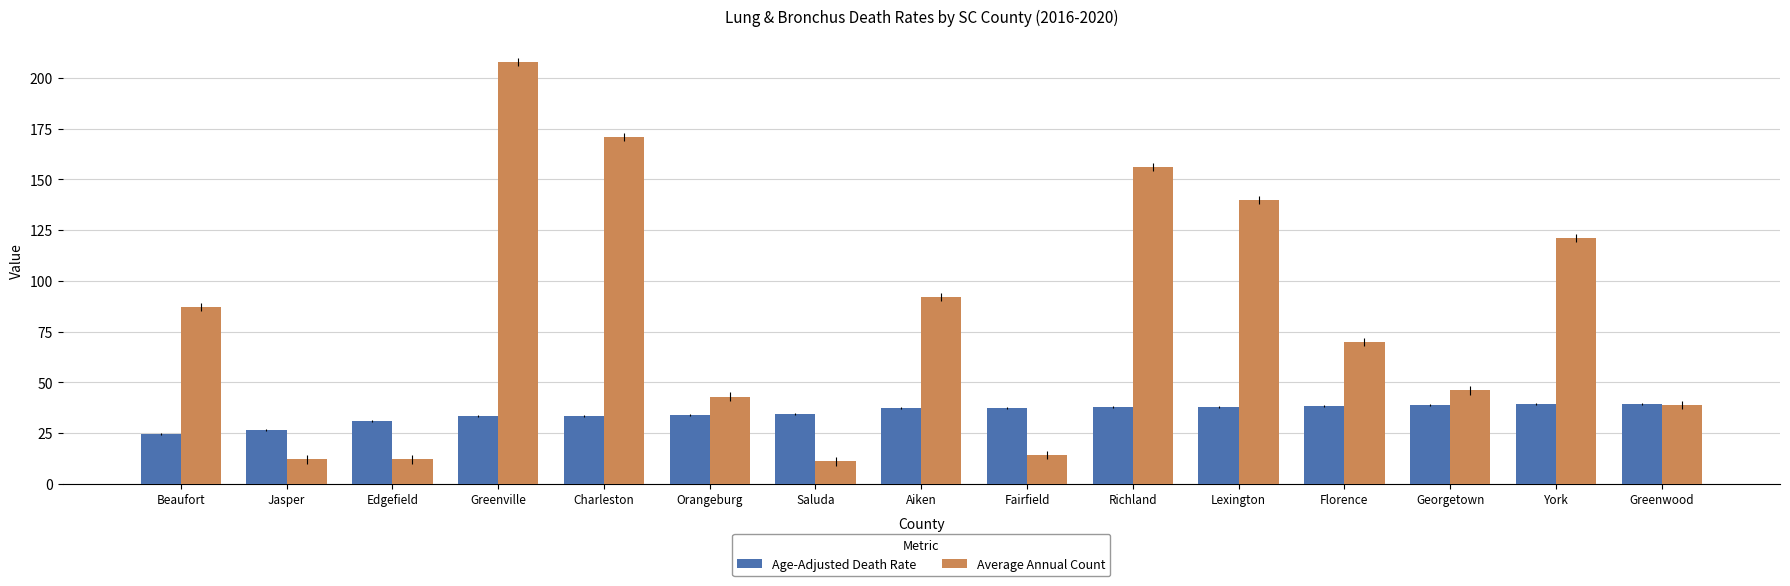

Is it true that Average Annual Count equals 3.5 at Fairfield?

False